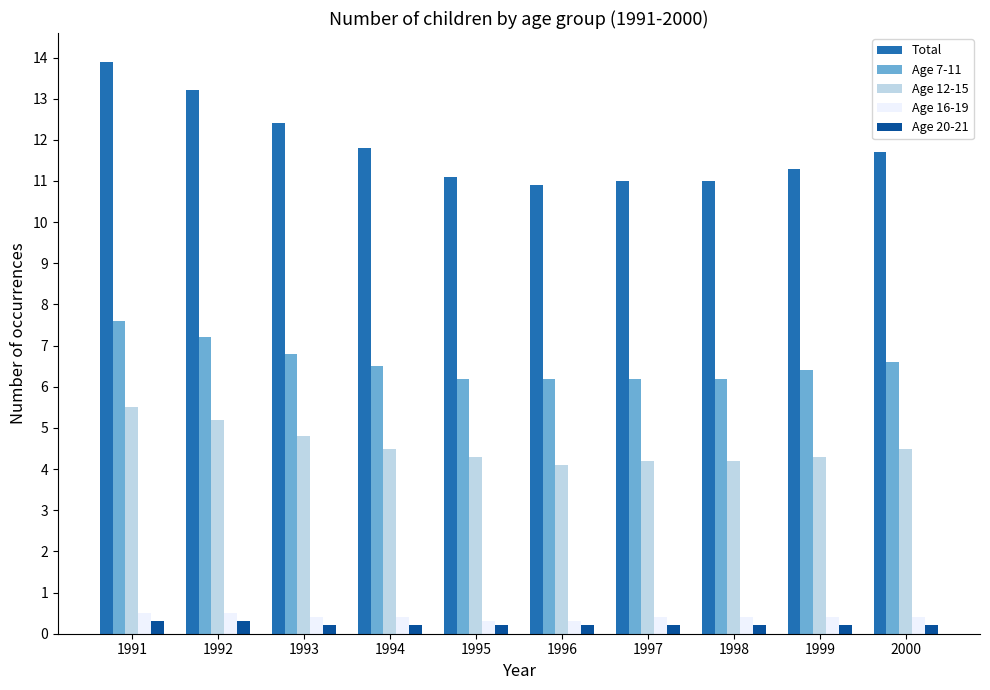

What is the maximum value for Age 16-19?

0.5